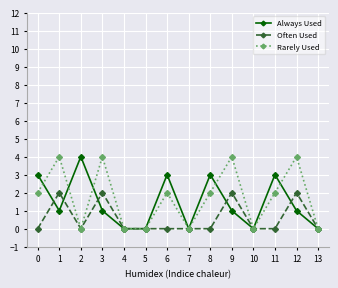

True or false: Rarely Used has a value of 2 at 1.

False